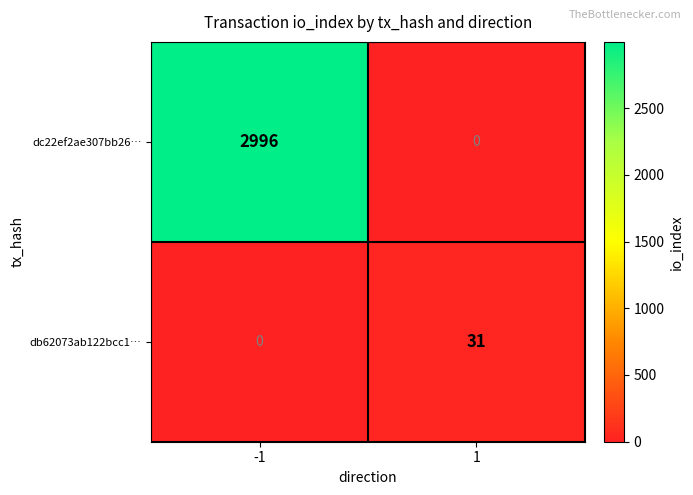

Count the number of categories in the chart.

2